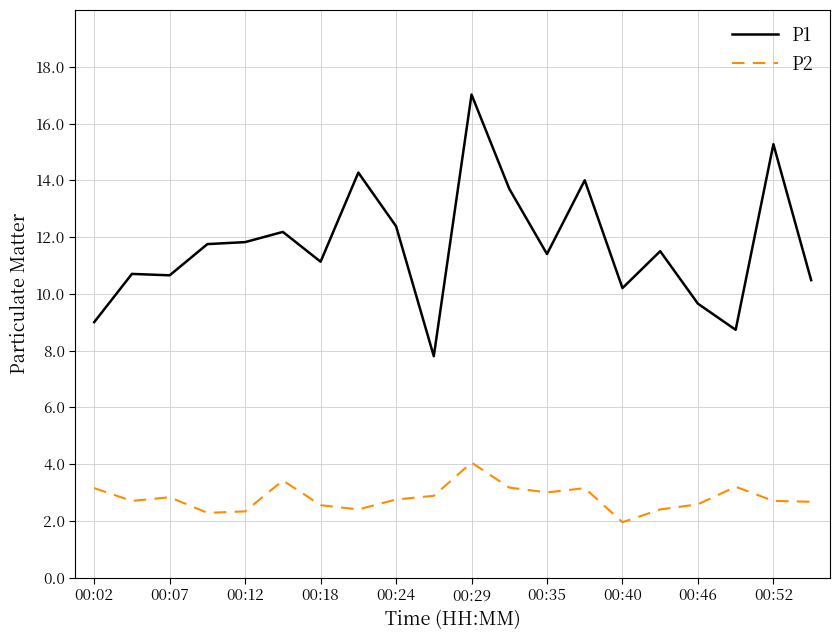

Does the chart display data point markers on the line(s)?

No